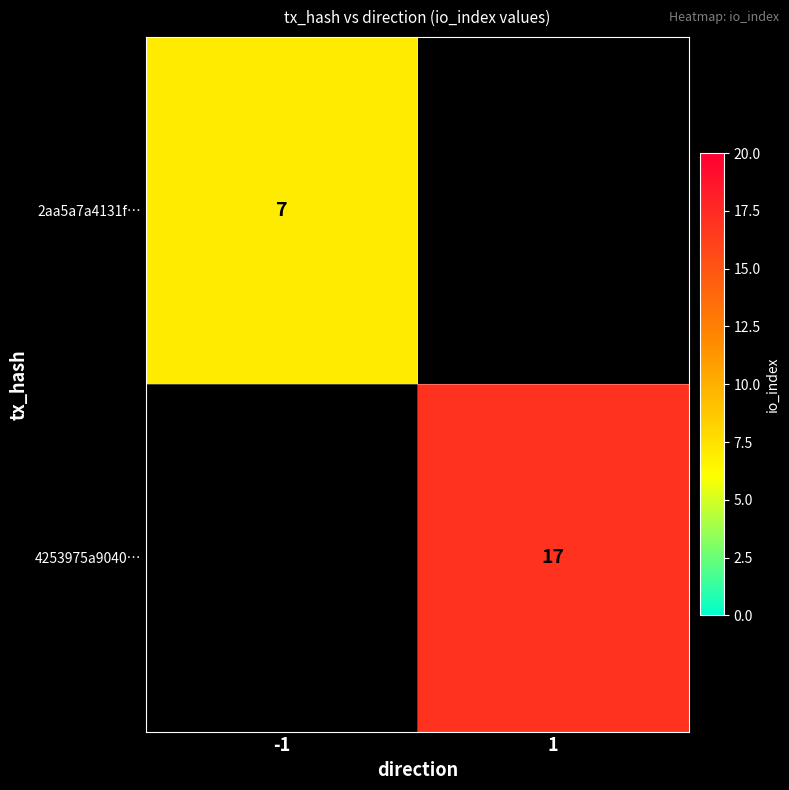

Is it true that 4253975a9040… equals 6 at 1?

False